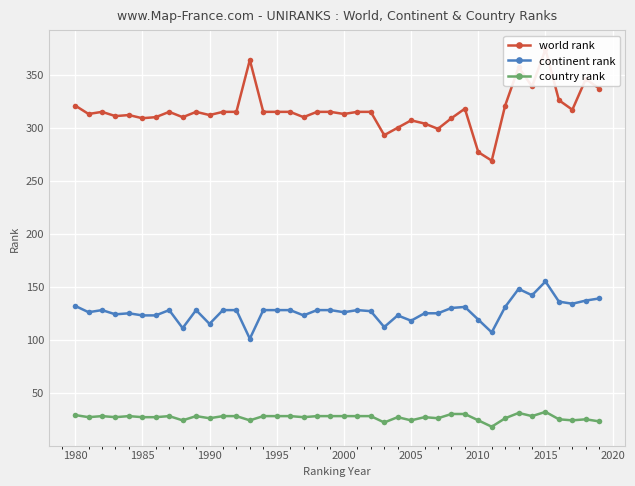

What is the value of the country rank point at the 3rd from the left?

28